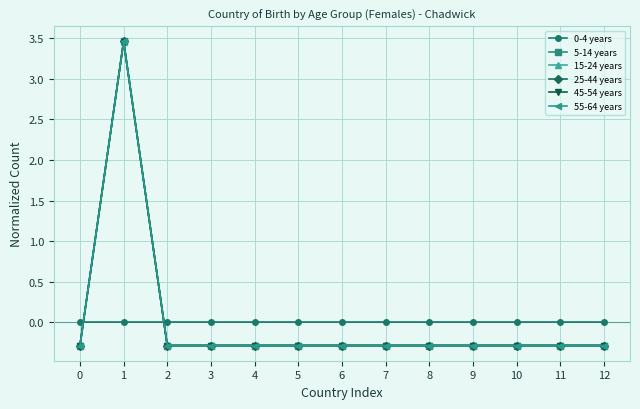

Reading left to right, what are all the values shown in this chart?

0-4 years: 0=0.0	1=0.0	2=0.0	3=0.0	4=0.0	5=0.0	6=0.0	7=0.0	8=0.0	9=0.0	10=0.0	11=0.0	12=0.0
5-14 years: 0=-0.3	1=3.5	2=-0.3	3=-0.3	4=-0.3	5=-0.3	6=-0.3	7=-0.3	8=-0.3	9=-0.3	10=-0.3	11=-0.3	12=-0.3
15-24 years: 0=-0.3	1=3.5	2=-0.3	3=-0.3	4=-0.3	5=-0.3	6=-0.3	7=-0.3	8=-0.3	9=-0.3	10=-0.3	11=-0.3	12=-0.3
25-44 years: 0=-0.3	1=3.5	2=-0.3	3=-0.3	4=-0.3	5=-0.3	6=-0.3	7=-0.3	8=-0.3	9=-0.3	10=-0.3	11=-0.3	12=-0.3
45-54 years: 0=-0.3	1=3.5	2=-0.3	3=-0.3	4=-0.3	5=-0.3	6=-0.3	7=-0.3	8=-0.3	9=-0.3	10=-0.3	11=-0.3	12=-0.3
55-64 years: 0=-0.3	1=3.5	2=-0.3	3=-0.3	4=-0.3	5=-0.3	6=-0.3	7=-0.3	8=-0.3	9=-0.3	10=-0.3	11=-0.3	12=-0.3